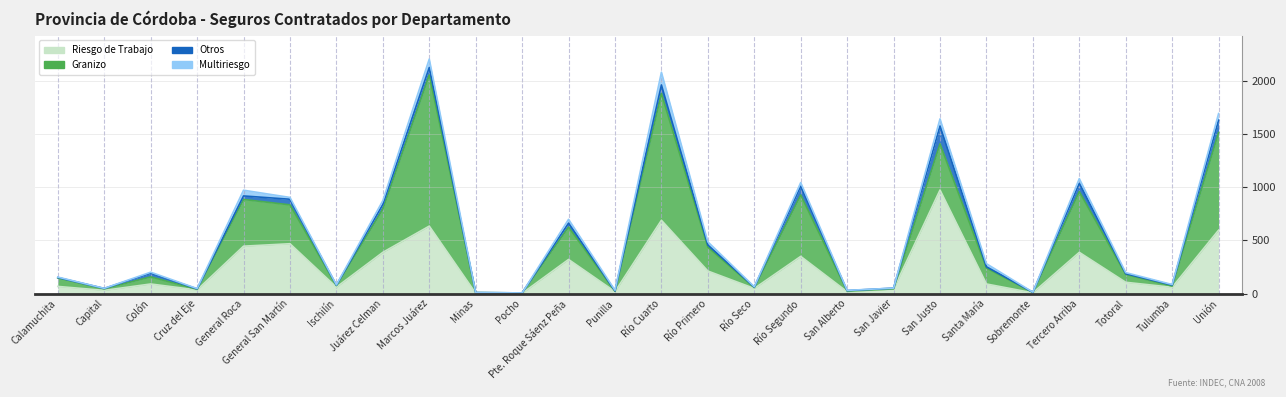

Which has a higher value, Pocho or General Roca?

General Roca